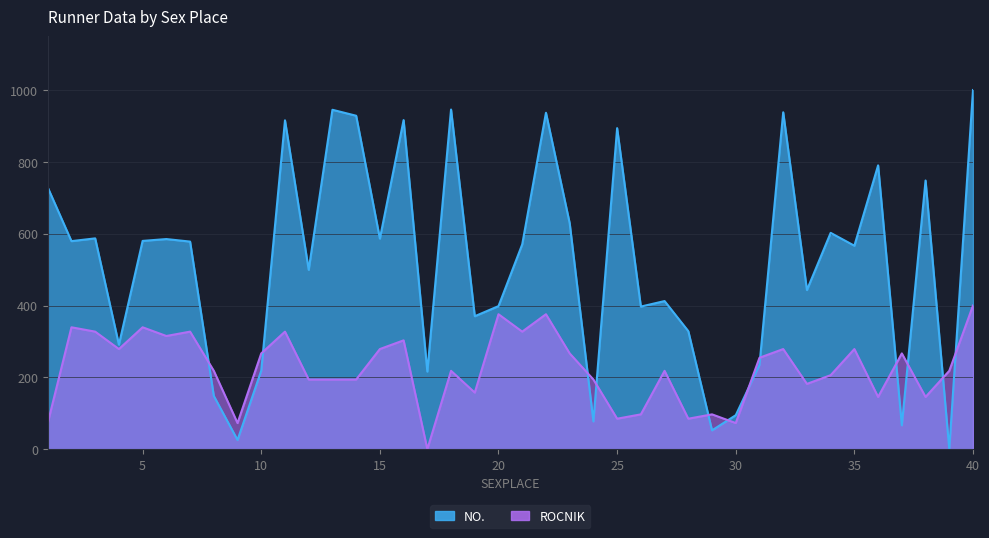

Which has a higher value, 24 or 29?

24